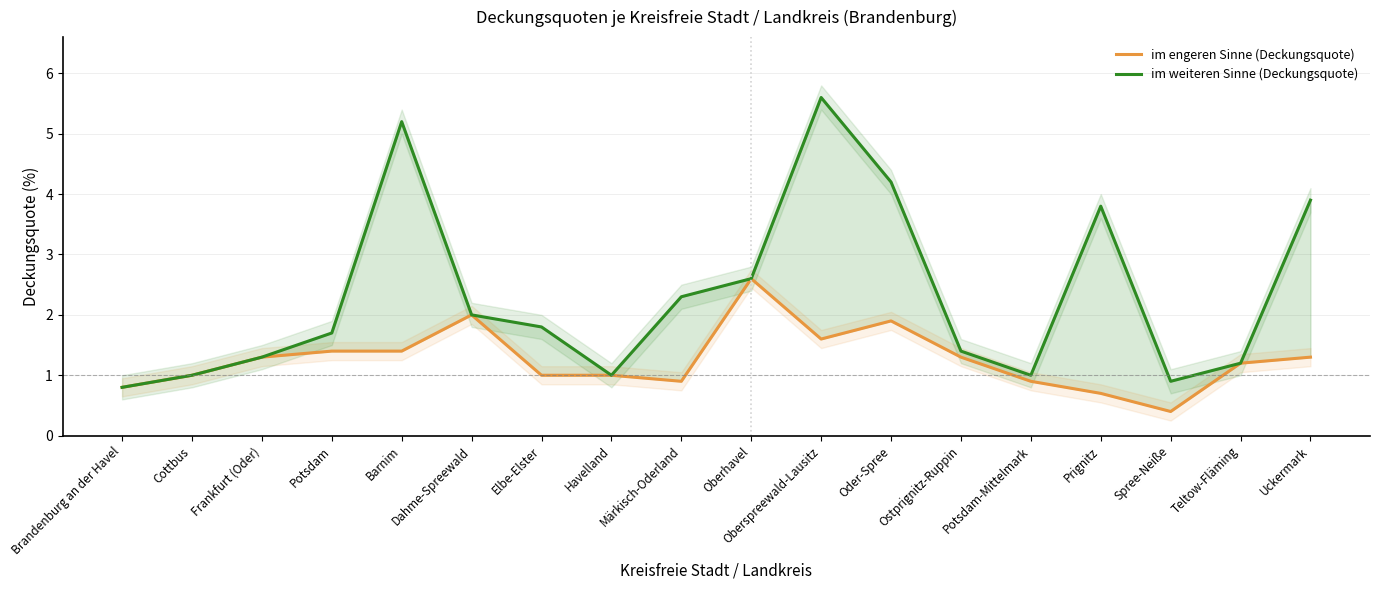

At which category is the sum across all series the highest?

Oberspreewald-Lausitz